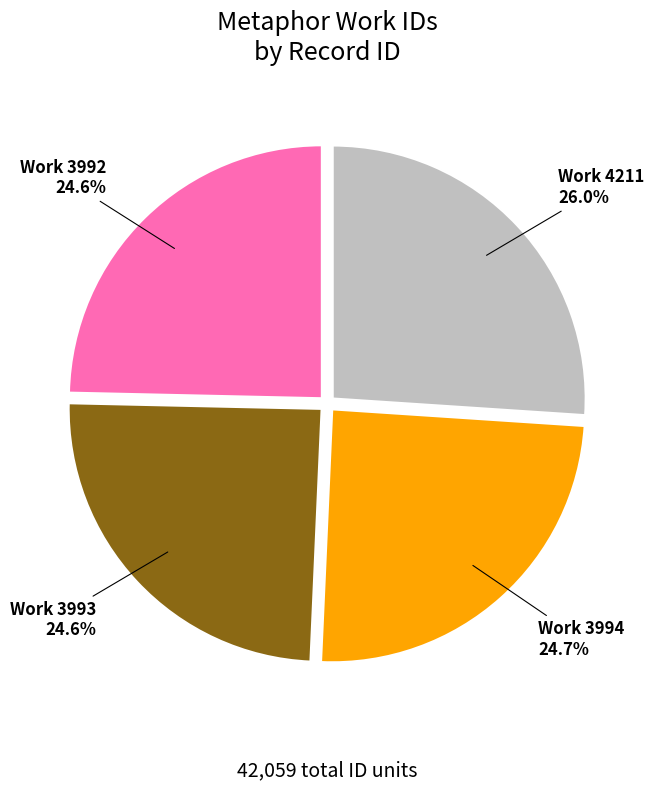

Is there any slice that represents more than half of the pie?

No